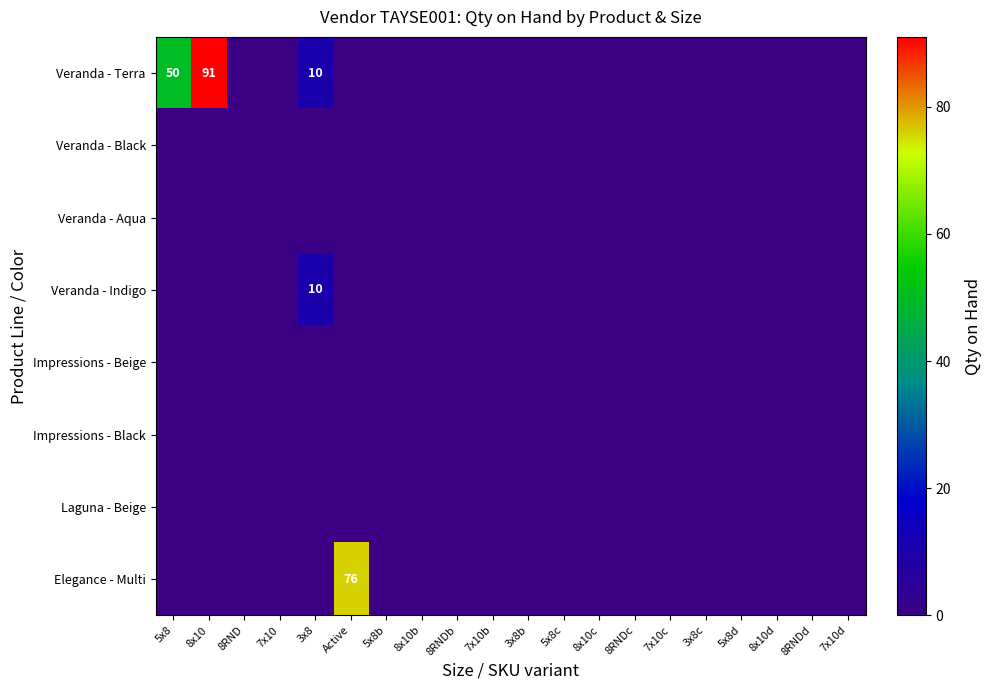

Rank the series at 8RNDc from lowest to highest value.

Veranda - Terra, Veranda - Black, Veranda - Aqua, Veranda - Indigo, Impressions - Beige, Impressions - Black, Laguna - Beige, Elegance - Multi